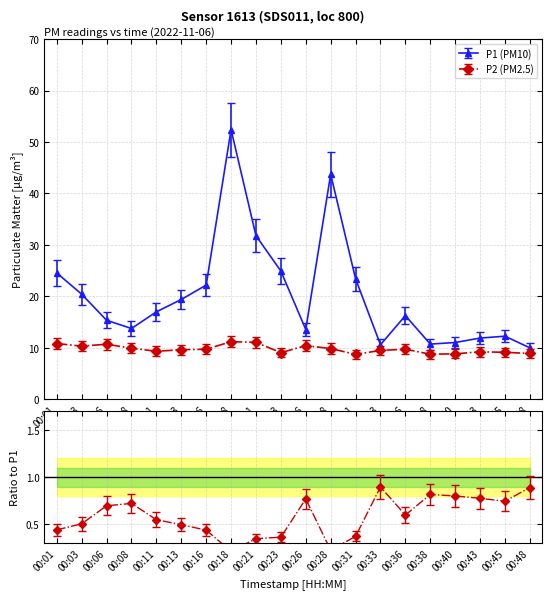

The value of P1 at 00:11 is 5.3. True or false?

False